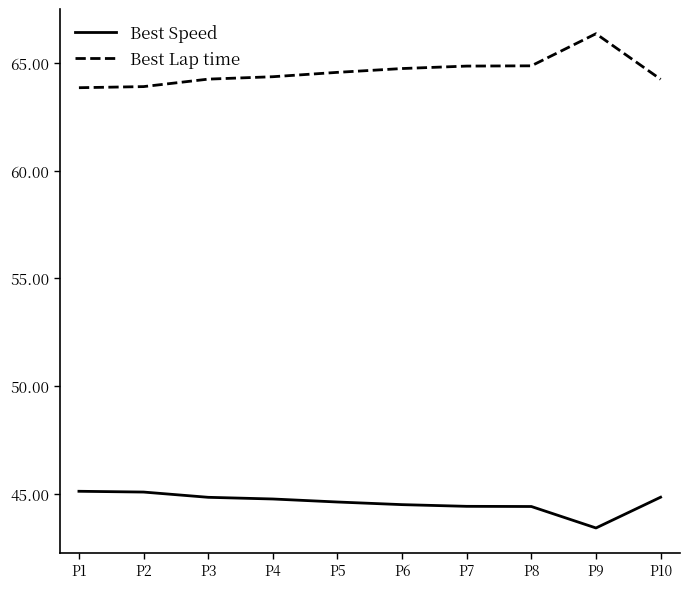

Is it true that Best Speed equals 45.1 at P1?

True